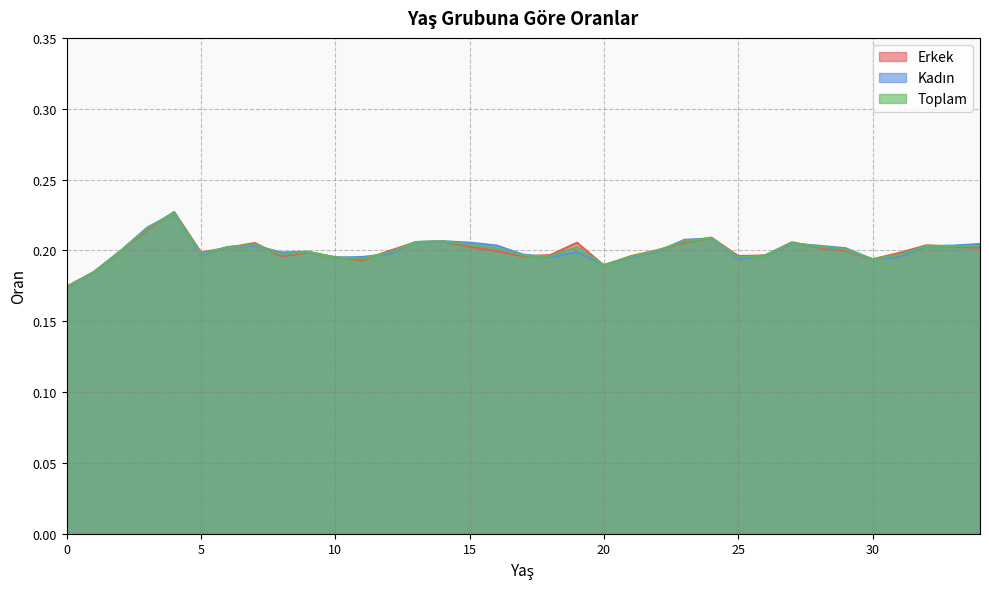

List the labels in order of Erkek value, largest first.

4, 3, 24, 14, 13, 27, 23, 19, 7, 32, 33, 15, 28, 6, 34, 22, 29, 16, 12, 2, 5, 9, 31, 18, 26, 25, 8, 21, 17, 10, 30, 11, 20, 1, 0